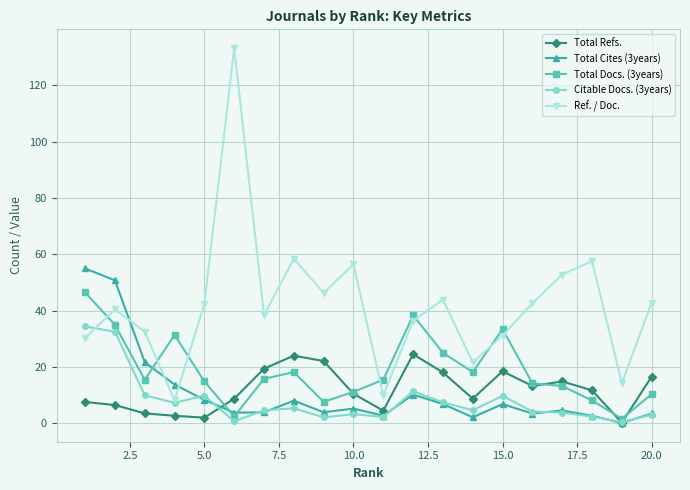

What is the value of the Total Refs. point at the 6th from the left?

8.8